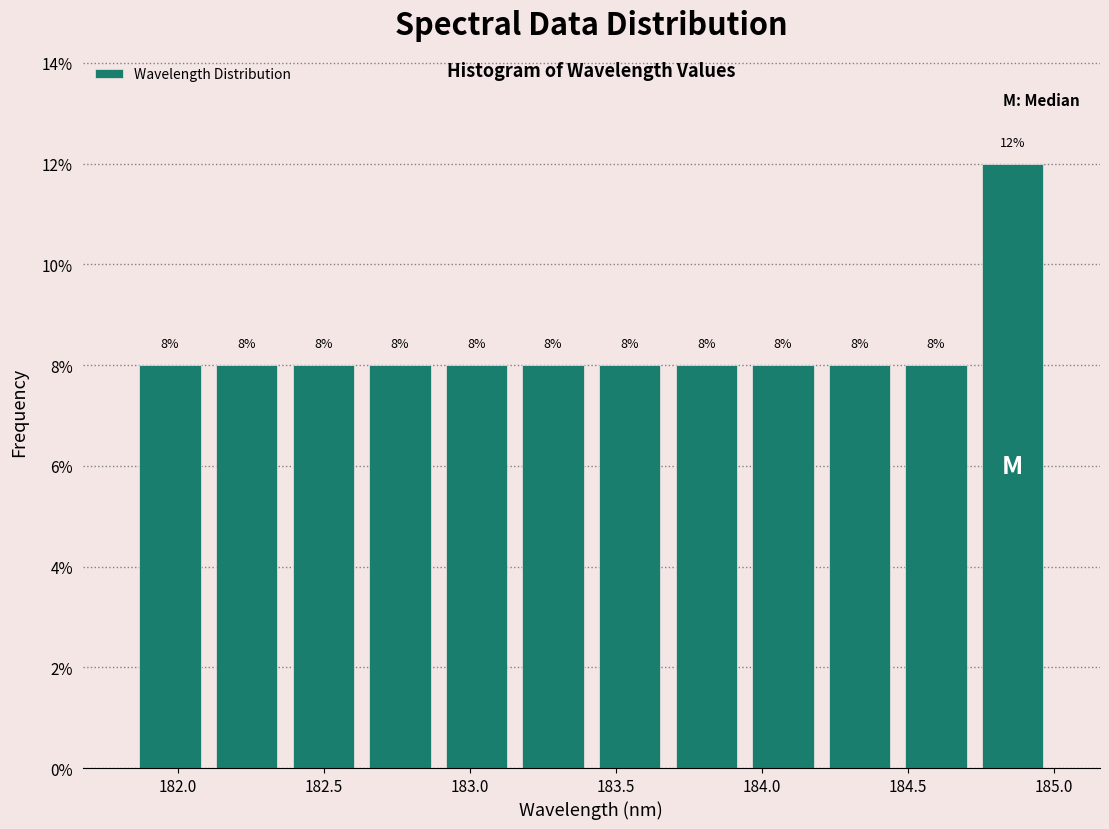

Reading left to right, transcribe this chart: for each bar, give the range it covers on the x-axis and its height. The bar edges are not printed on the chart, so give them approximately, as read against the axis.

181.85 to 182.10: 8
182.10 to 182.35: 8
182.35 to 182.65: 8
182.65 to 182.90: 8
182.90 to 183.15: 8
183.15 to 183.40: 8
183.40 to 183.70: 8
183.70 to 183.95: 8
183.95 to 184.20: 8
184.20 to 184.45: 8
184.45 to 184.75: 8
184.75 to 185.00: 12